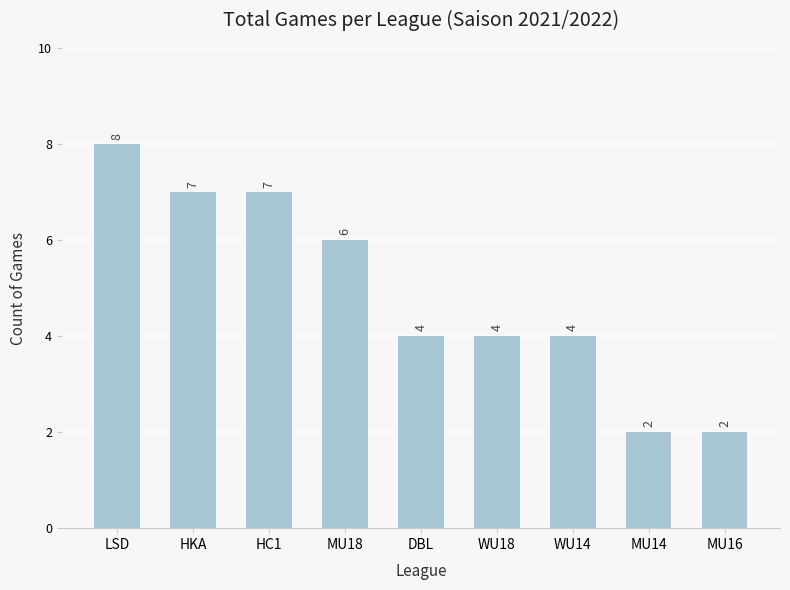

What is the maximum value shown in the chart?

8